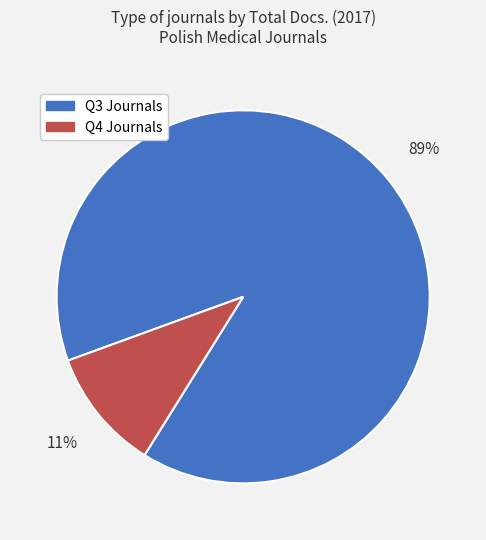

What percentage is the Q4 Journals slice, to the nearest percent?

11%